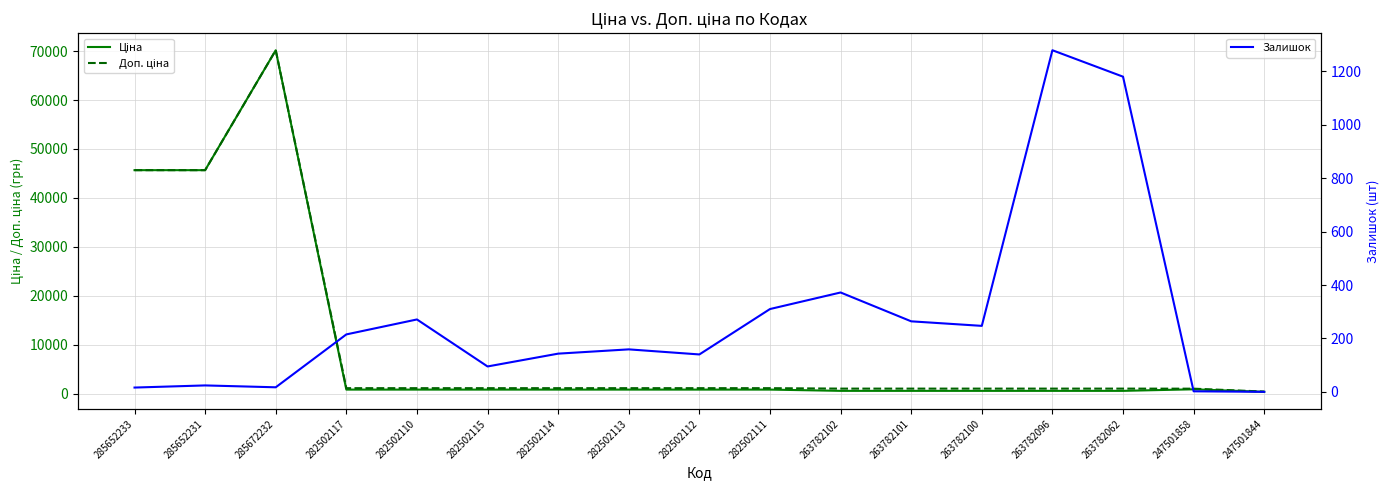

At which category is the sum across all series the highest?

285672232